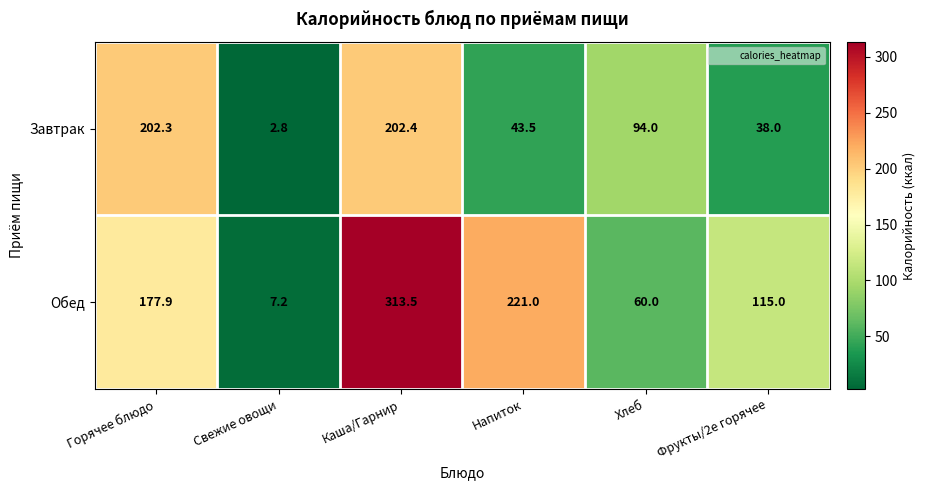

Read the Обед value at Свежие овощи.

7.2